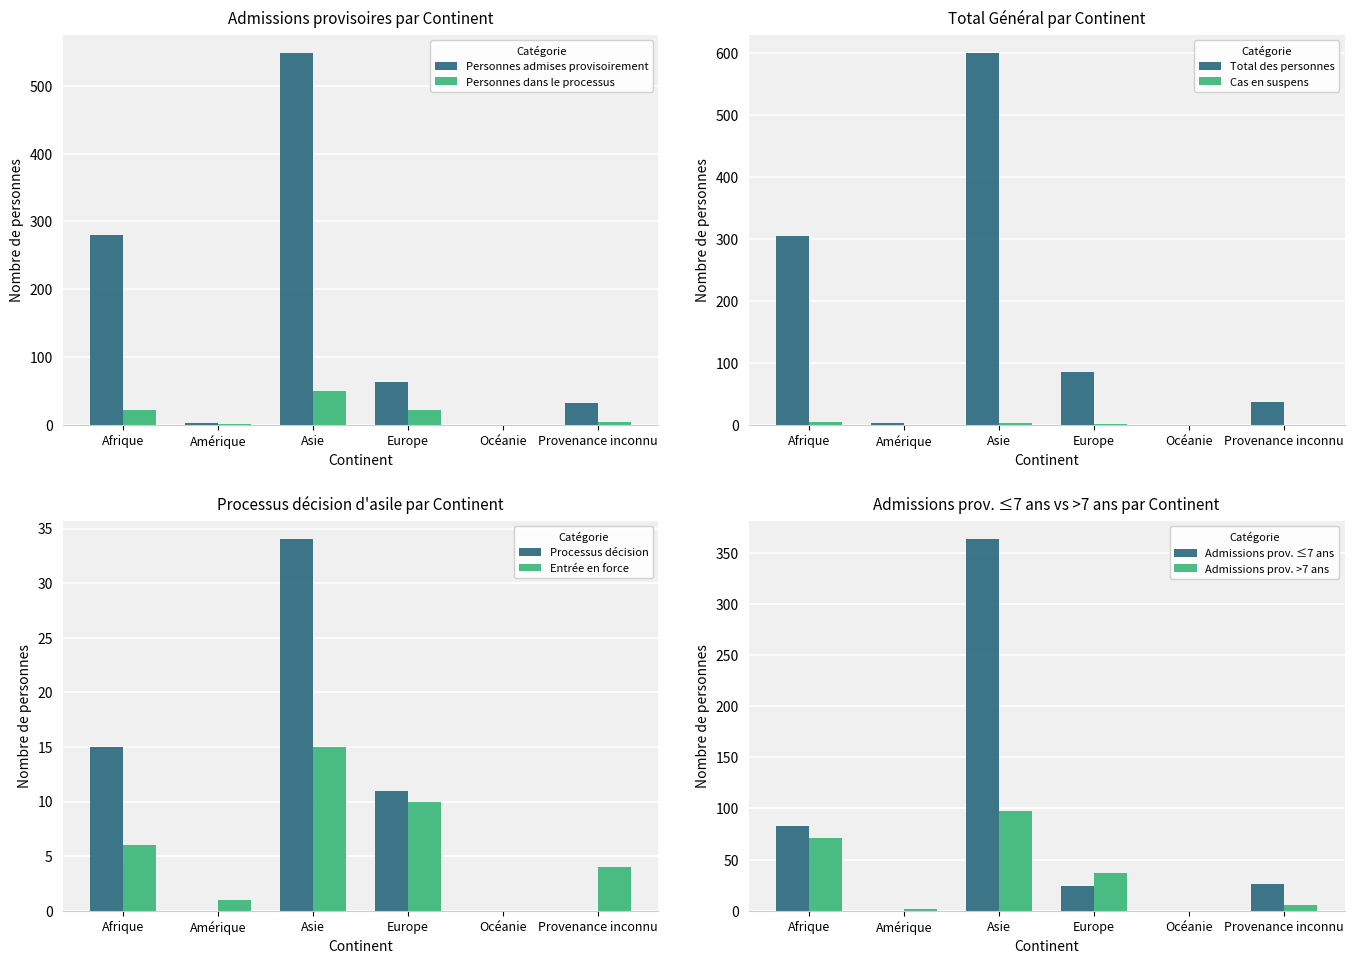

Rank the series at Provenance inconnu from lowest to highest value.

Personnes dans le processus, Personnes admises provisoirement